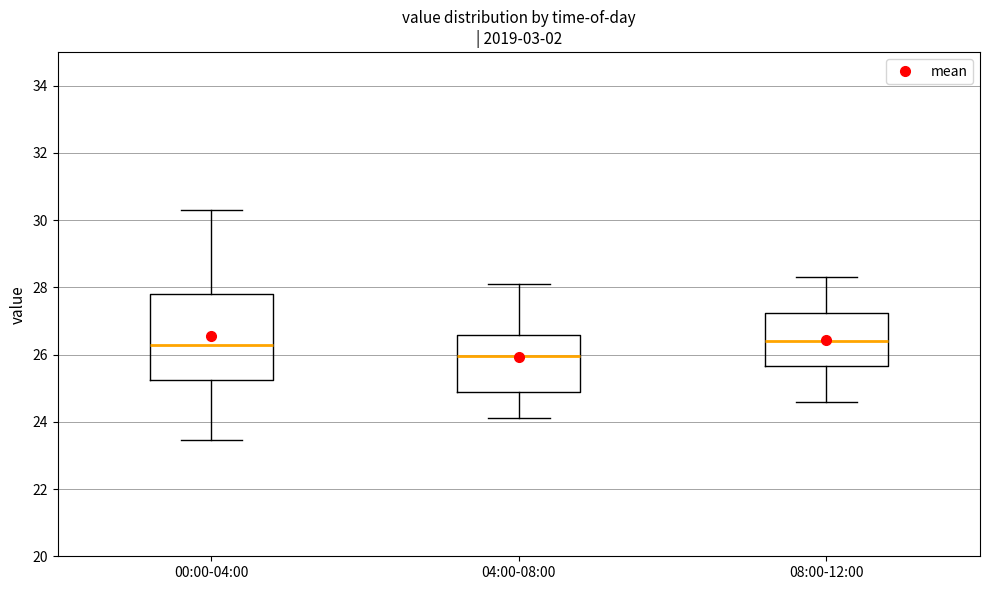

Which box is the tallest, from its lower edge to its upper edge?

00:00-04:00